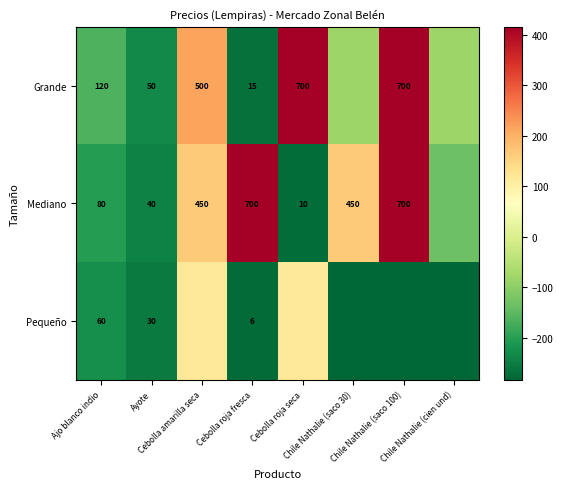

At which category is the sum across all series the highest?

Chile Nathalie (saco 100)